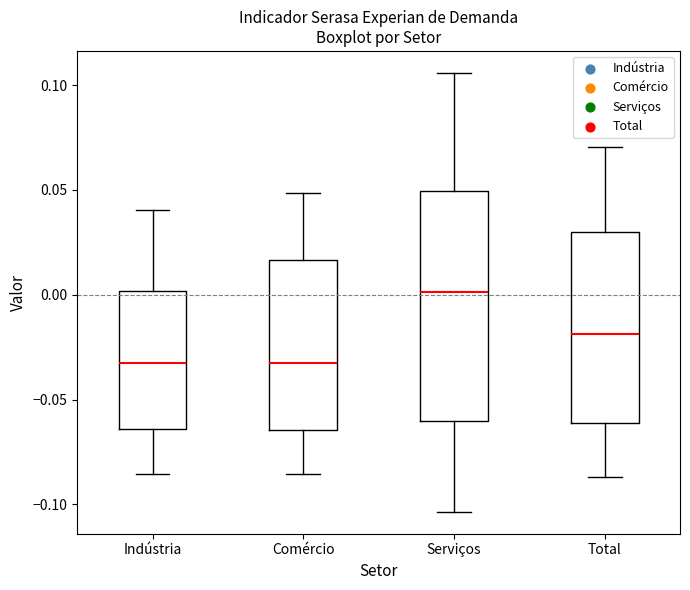

Reading left to right, transcribe this box plot: for each box, give where its median line is, the range the box spans, and where its two whiskers end, as read against the y-axis. The values are not printed on the chart, so give them approximately, as read against the axis.

Indústria: median -0.035, box -0.065 to 0.000, whiskers -0.085 to 0.040
Comércio: median -0.035, box -0.065 to 0.015, whiskers -0.085 to 0.050
Serviços: median 0.000, box -0.060 to 0.050, whiskers -0.105 to 0.105
Total: median -0.020, box -0.060 to 0.030, whiskers -0.085 to 0.070